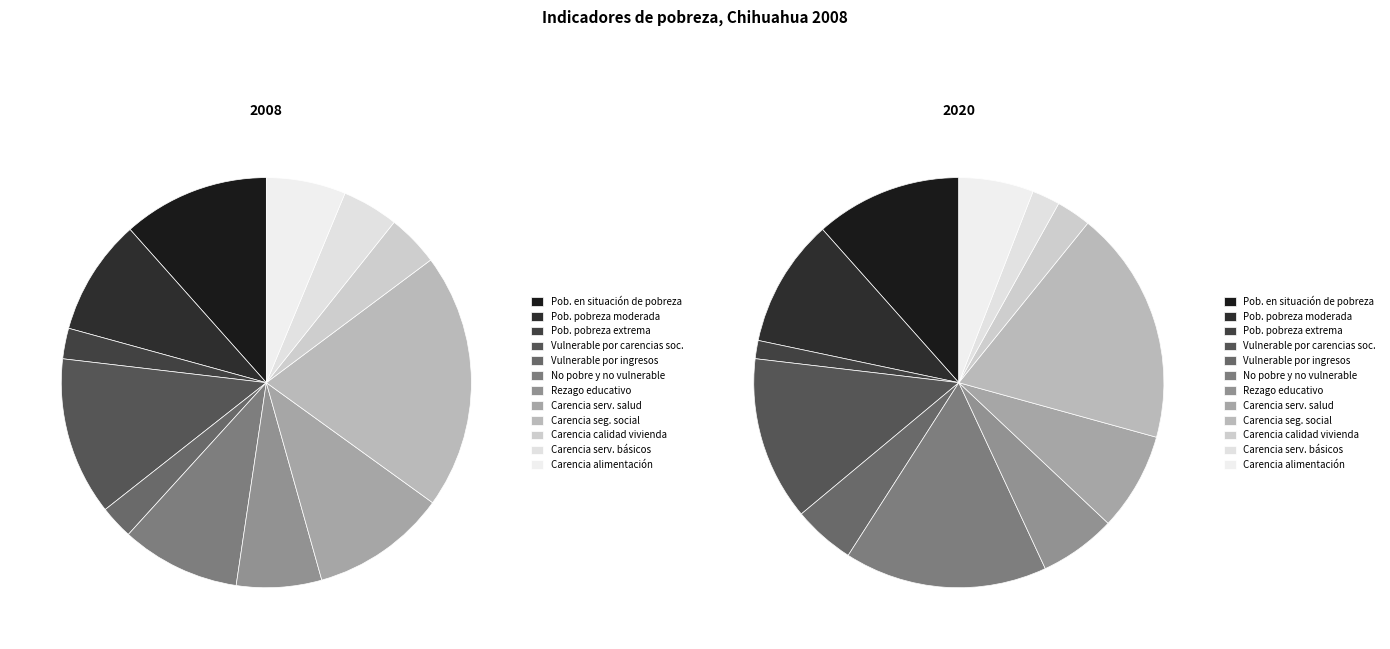

True or false: Carencia por acceso a servicios básicos accounts for 16% of the total.

False